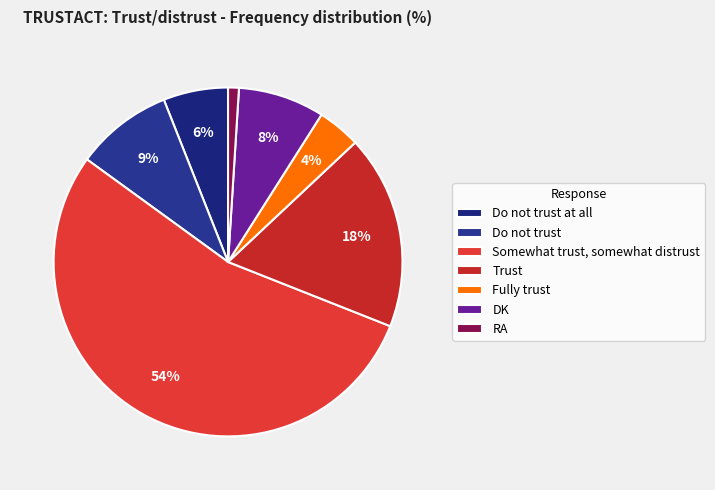

Which slice is the largest?

Somewhat trust, somewhat distrust